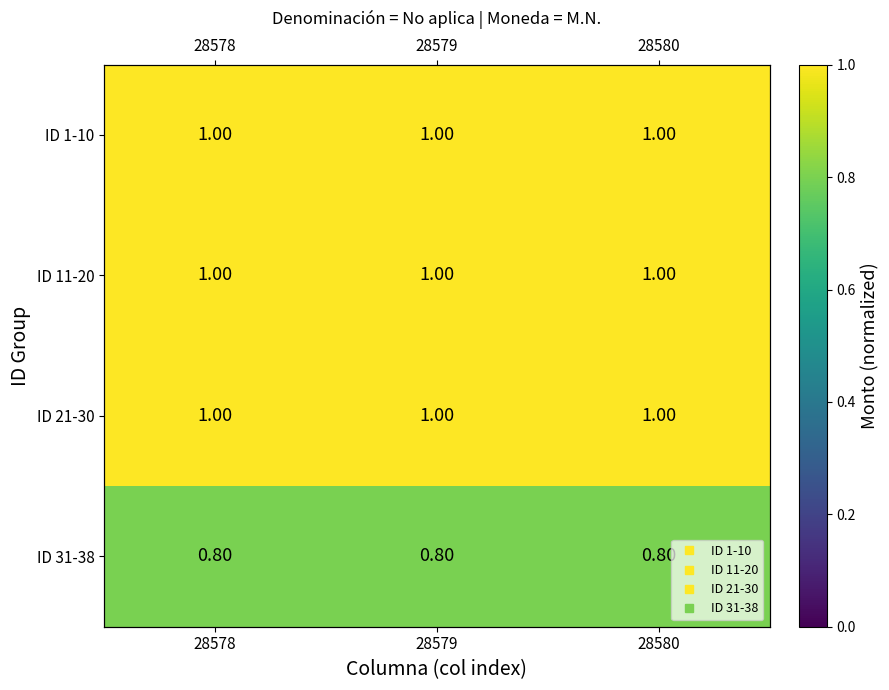

What is the lowest value of the ID 31-38 series?

0.8